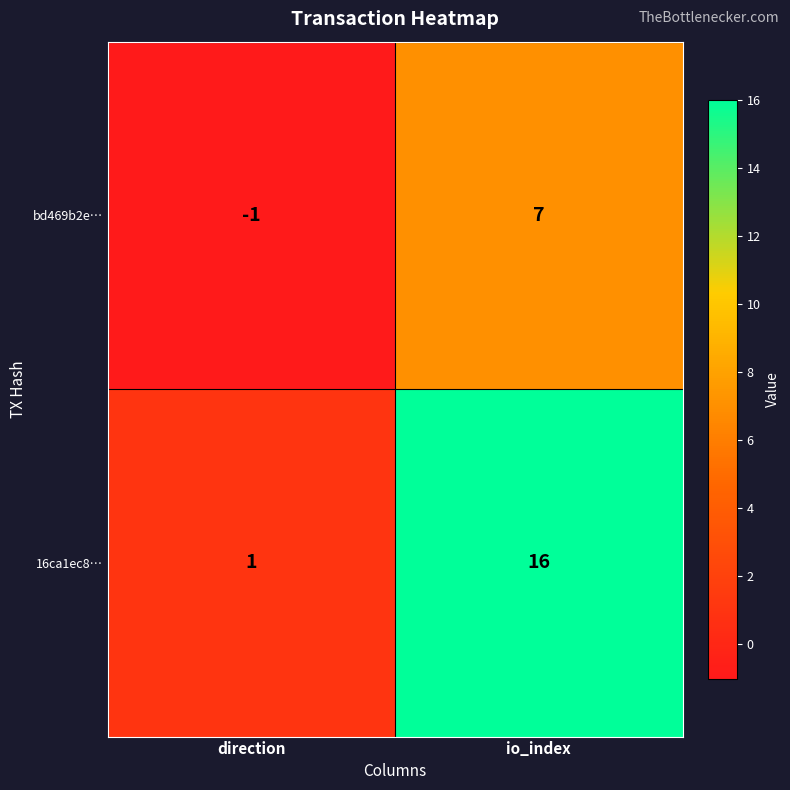

The value of bd469b2e… at io_index is 7. True or false?

True